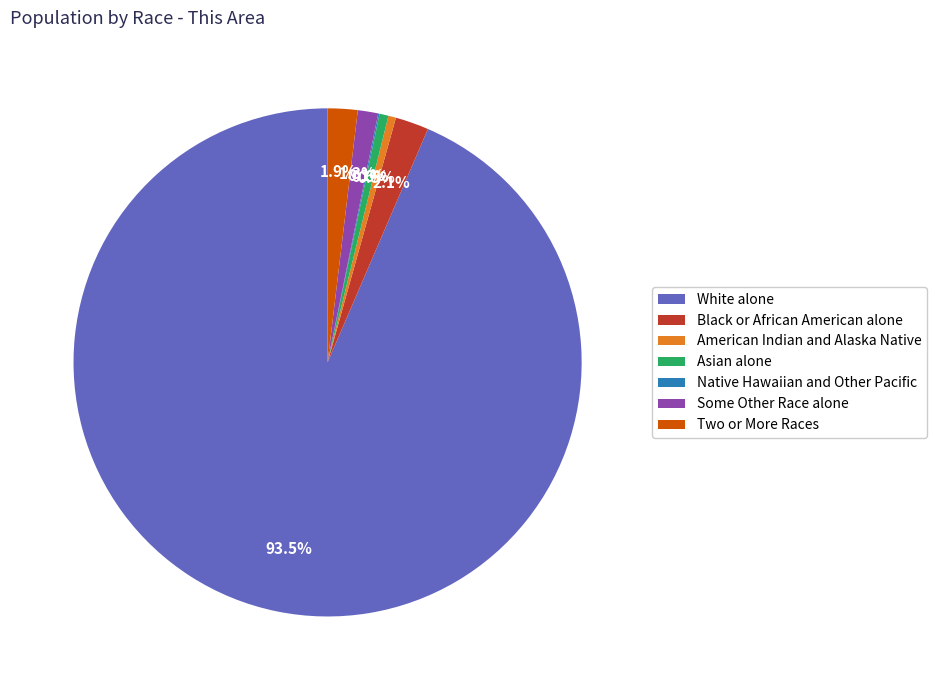

Is Asian alone the majority of the pie?

No